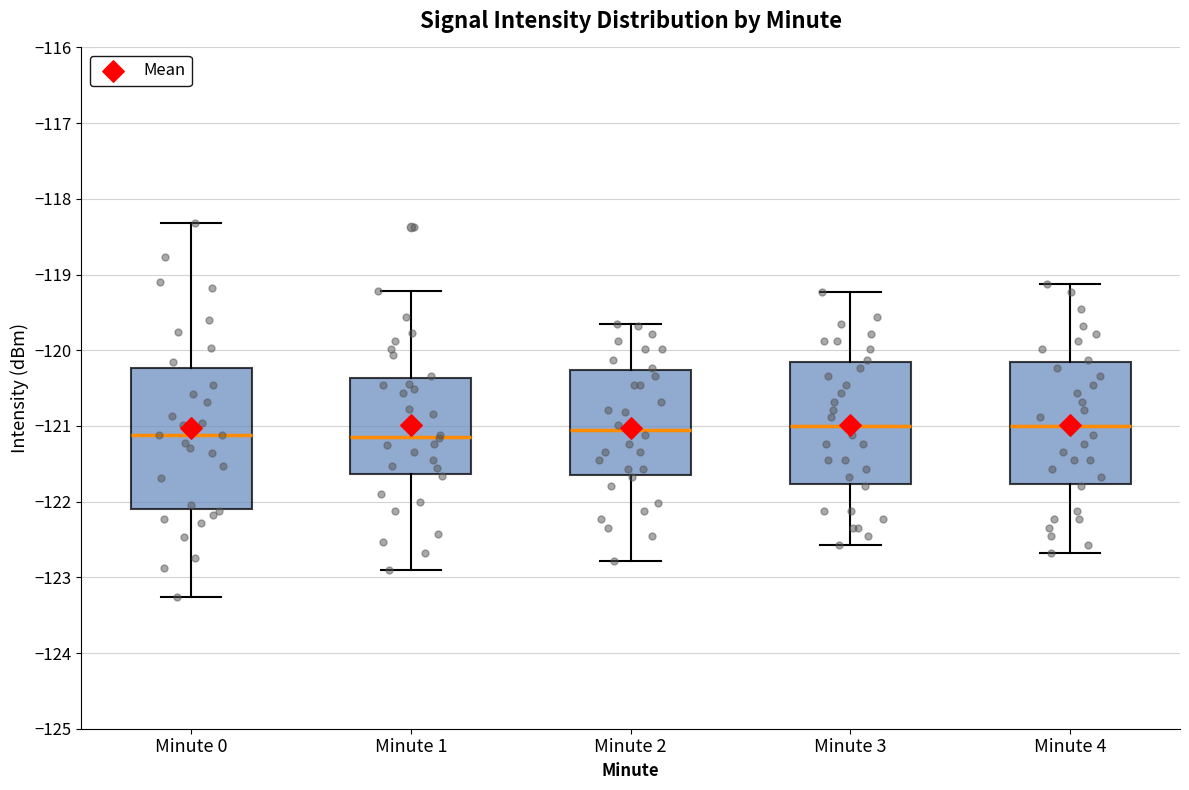

Comparing the boxes themselves (not the whiskers), which one is the tallest?

Minute 0